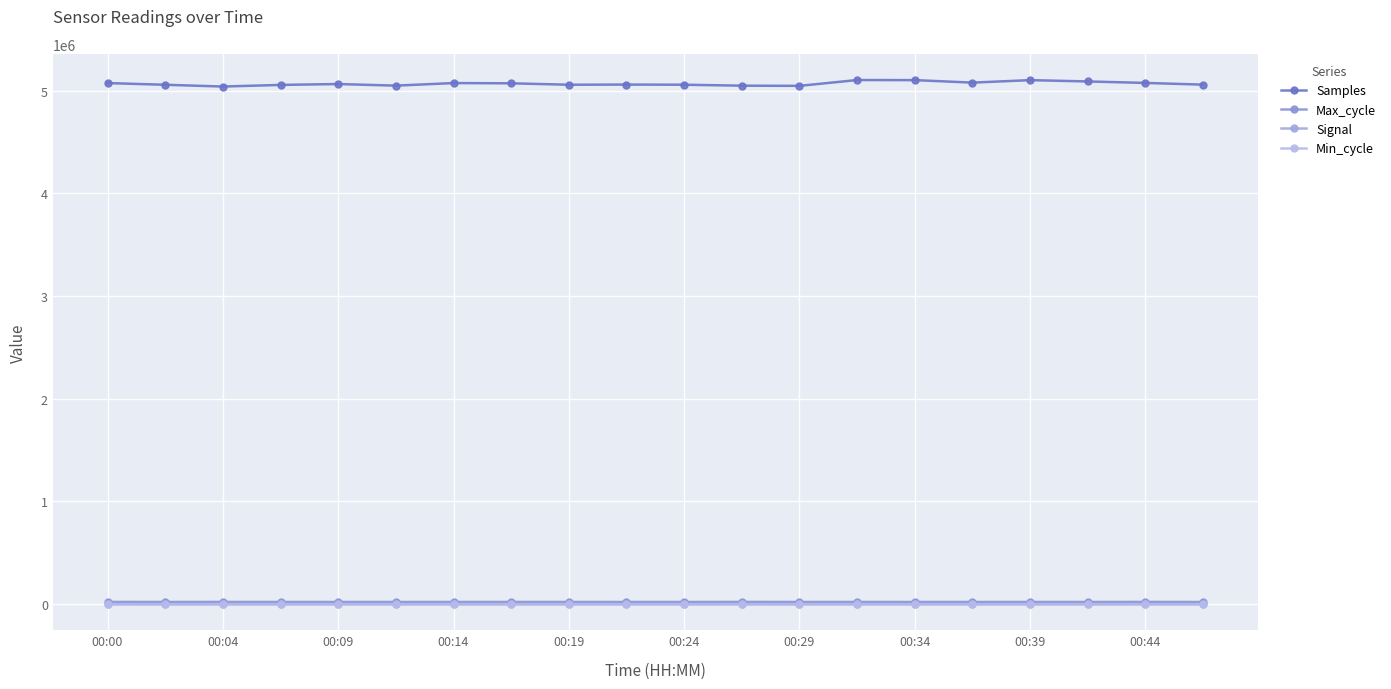

Does the chart display data point markers on the line(s)?

Yes